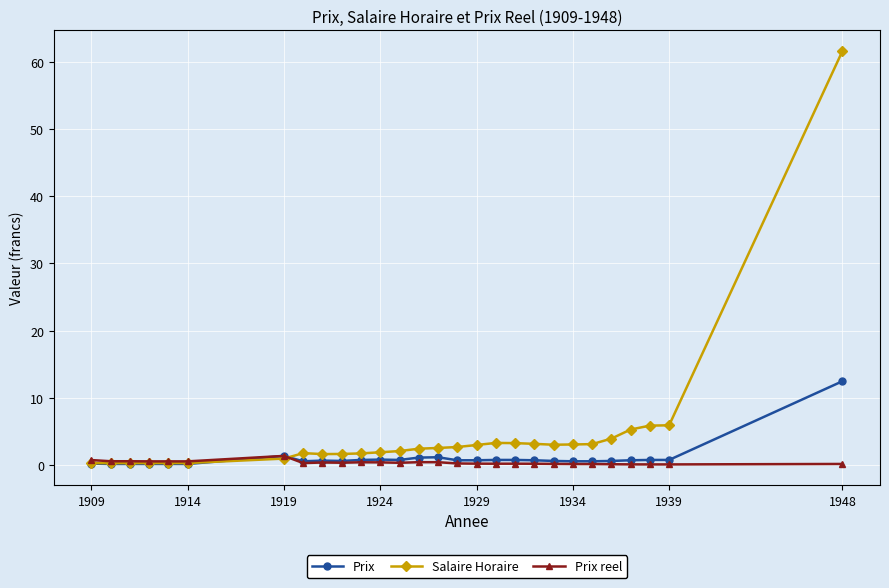

Which series has the largest total across all categories?

Salaire Horaire